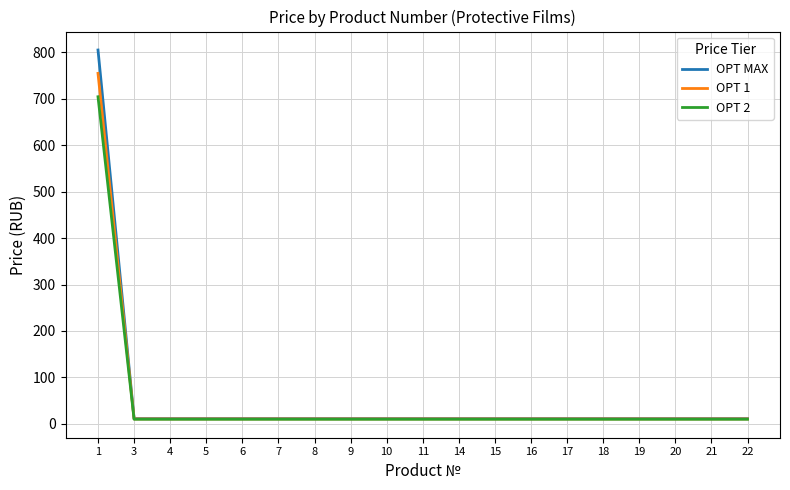

The value of OPT 1 at 1 is 754.5. True or false?

True